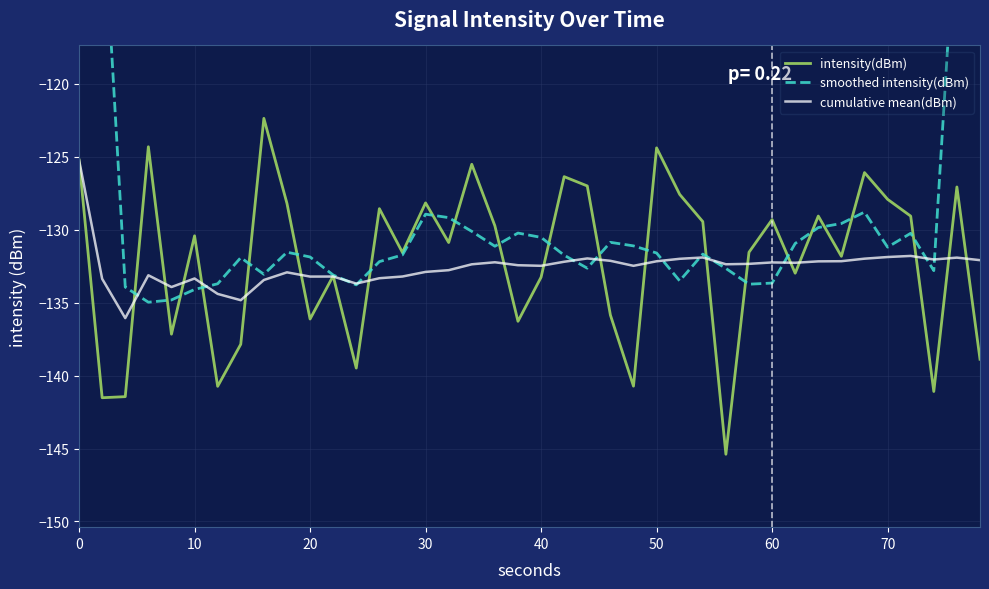

What is the minimum value for intensity(dBm)?

-145.4